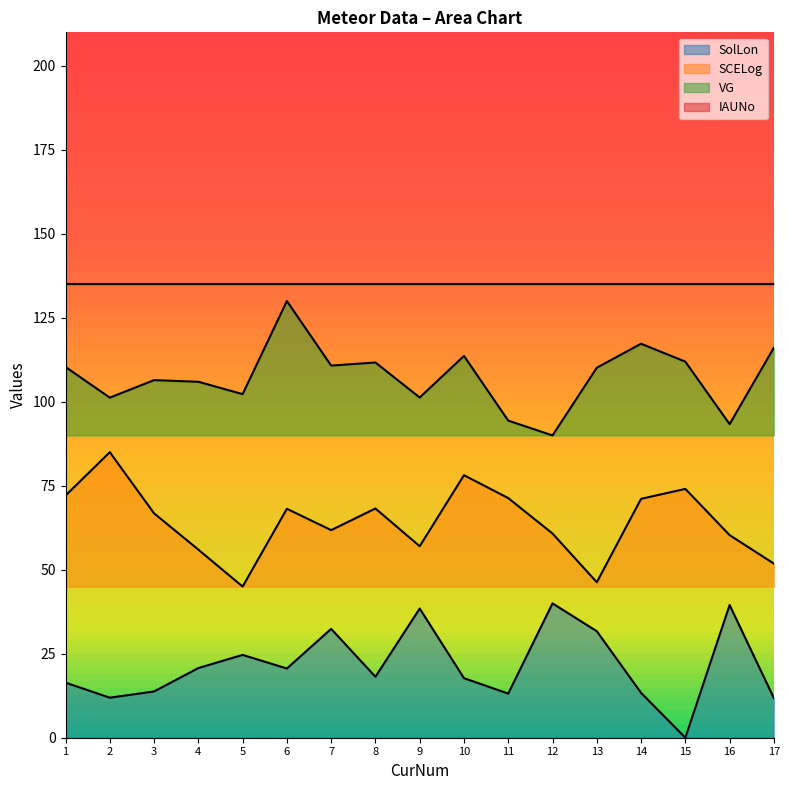

What is the approximate value of SCELog at 17?

51.8